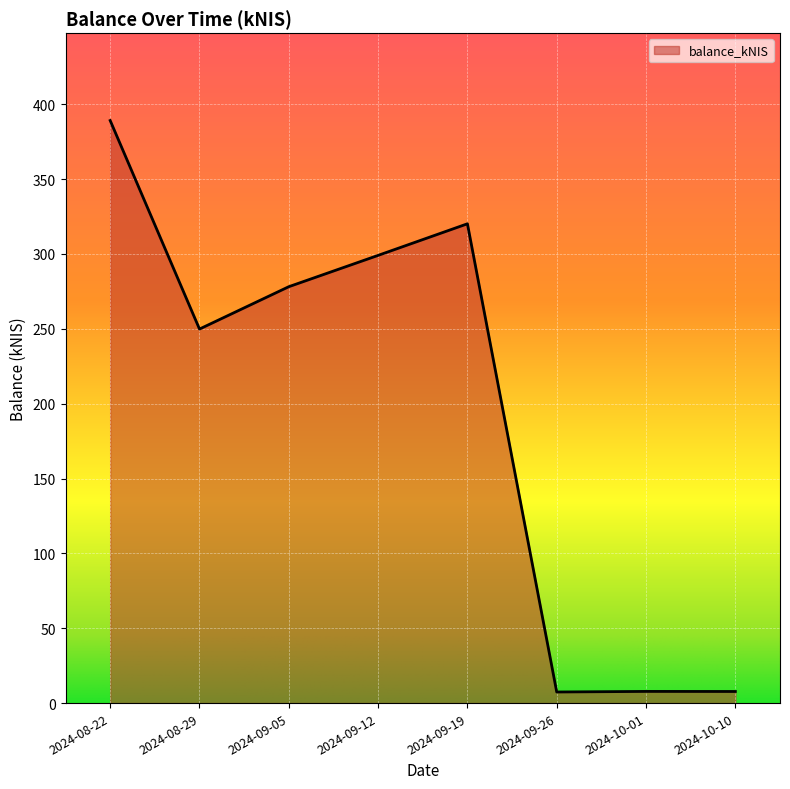

What is the greatest value displayed?

389.1